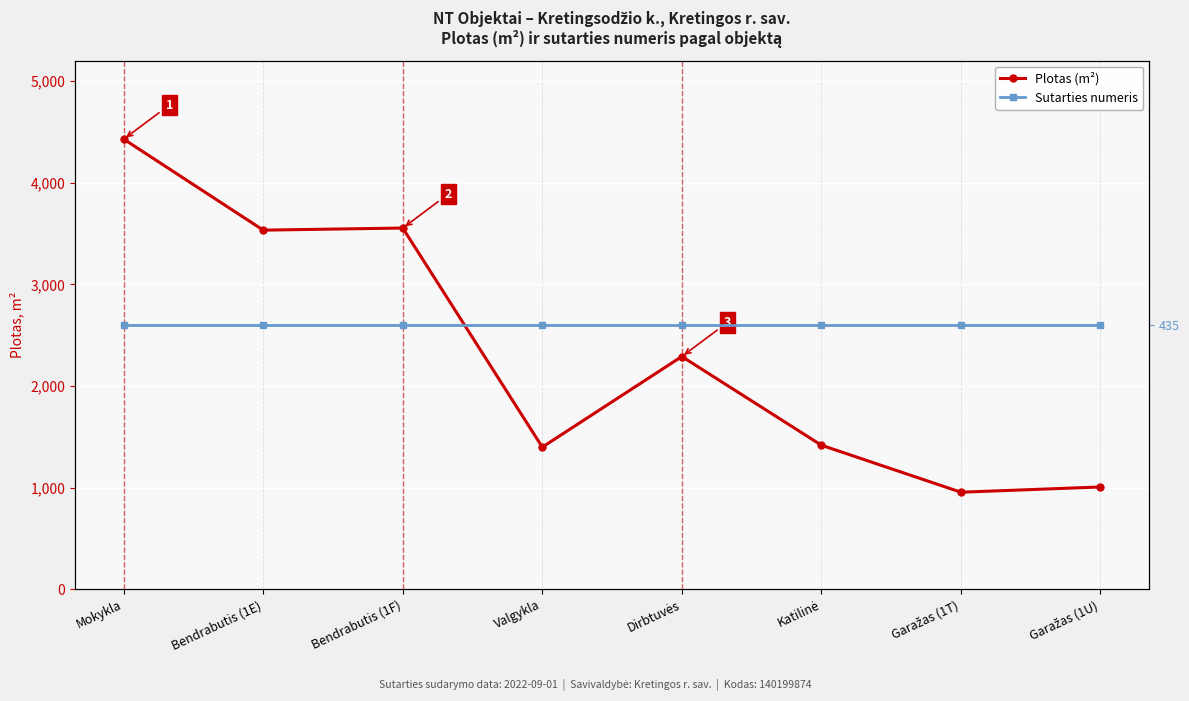

Rank the series at Garažas (1T) from lowest to highest value.

Sutarties numeris, Plotas (m²)